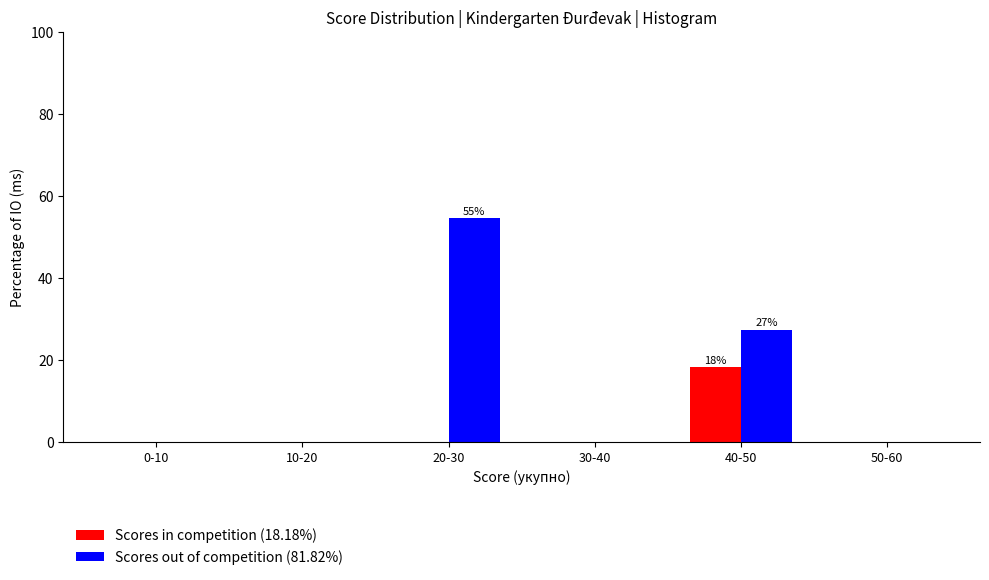

Reading left to right, list all the values displayed in this chart.

Scores in competition (18.18%): 0-10=0.0	10-20=0.0	20-30=0.0	30-40=0.0	40-50=18.2	50-60=0.0
Scores out of competition (81.82%): 0-10=0.0	10-20=0.0	20-30=54.5	30-40=0.0	40-50=27.3	50-60=0.0